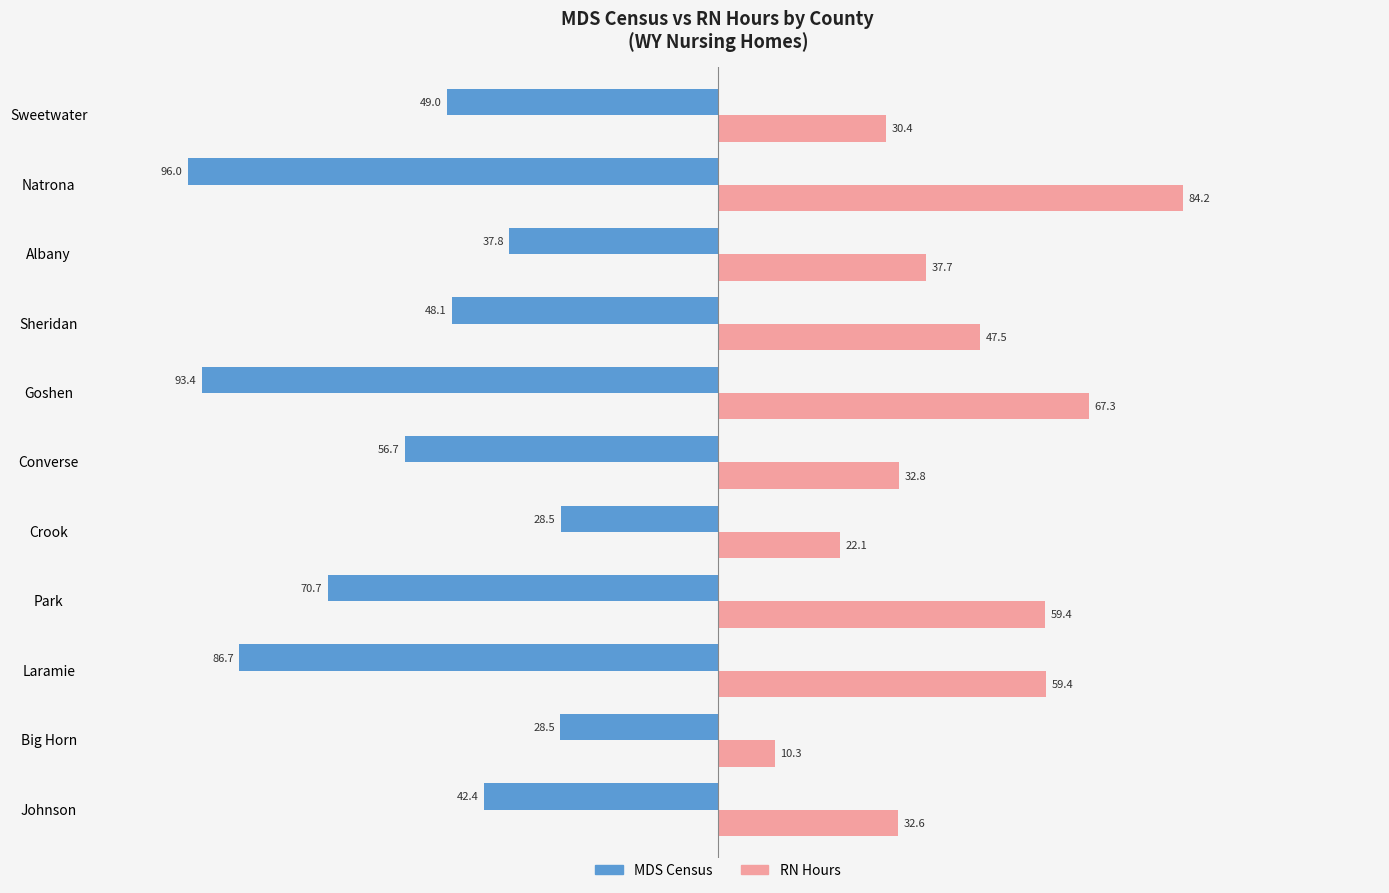

List the series in order of their overall mean, lowest first.

MDS Census, RN Hours